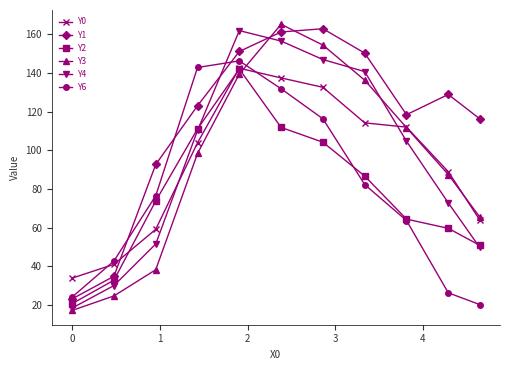

What is the difference between the maximum and second lowest values in the Y3 series?

140.5